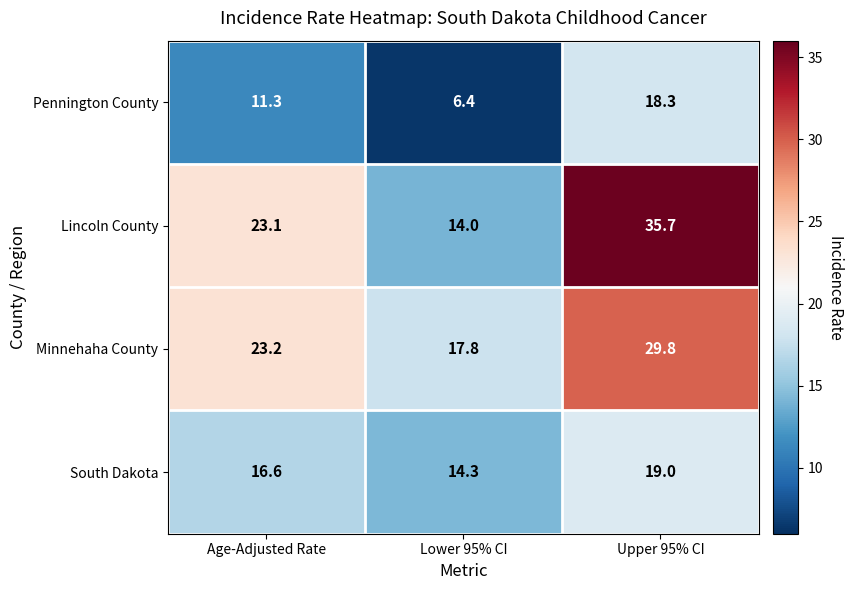

At which category is the sum across all series the highest?

Upper 95% CI